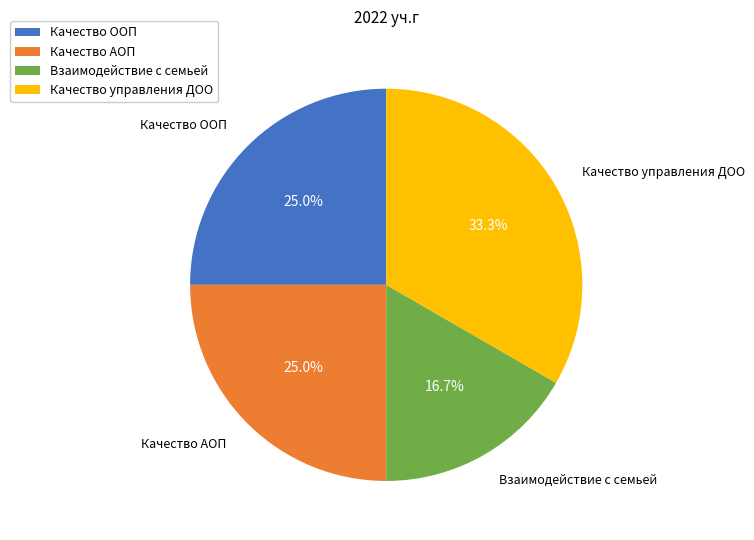

What percentage do Качество управления ДОО and Взаимодействие с семьей together represent?

50.0%